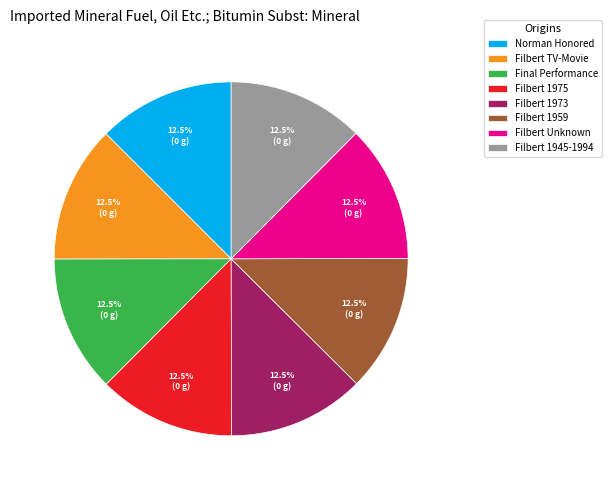

Does any single category account for the majority?

No